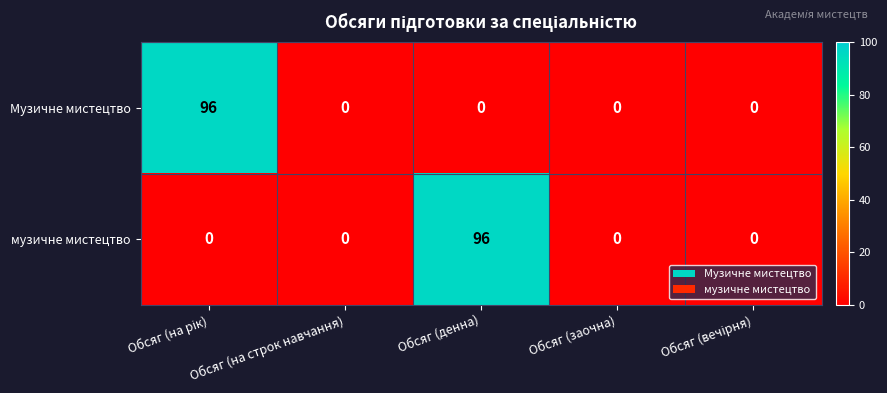

True or false: Музичне мистецтво has a value of 54 at Обсяг (денна).

False